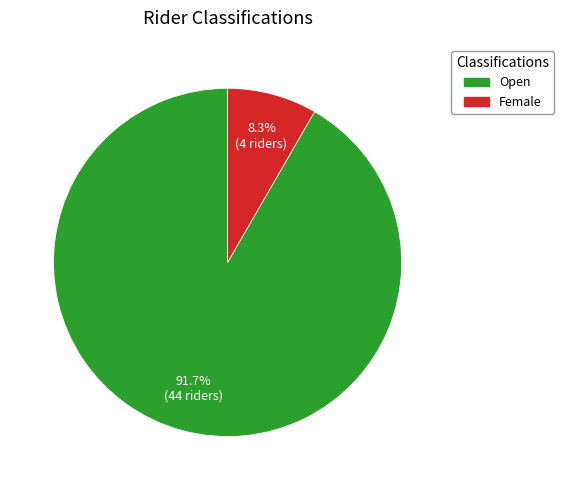

Is it true that Open is 79% of the pie?

False